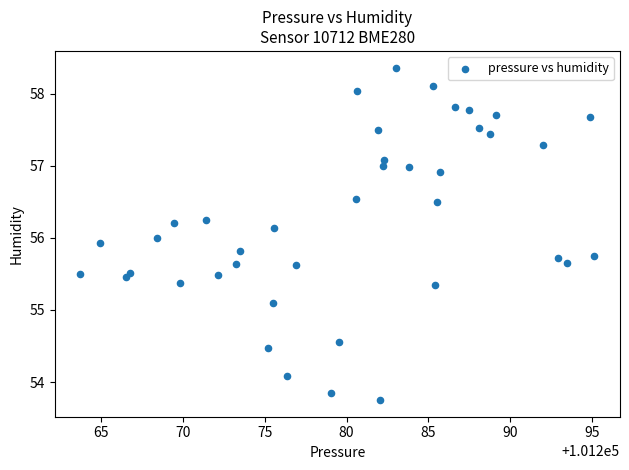

What is the range of X values (max minus min)?

31.4